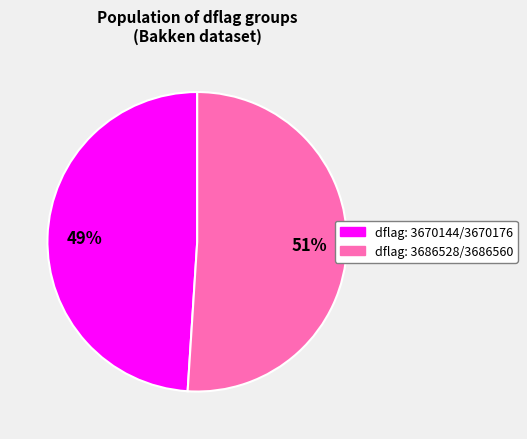

Does any single category account for the majority?

Yes